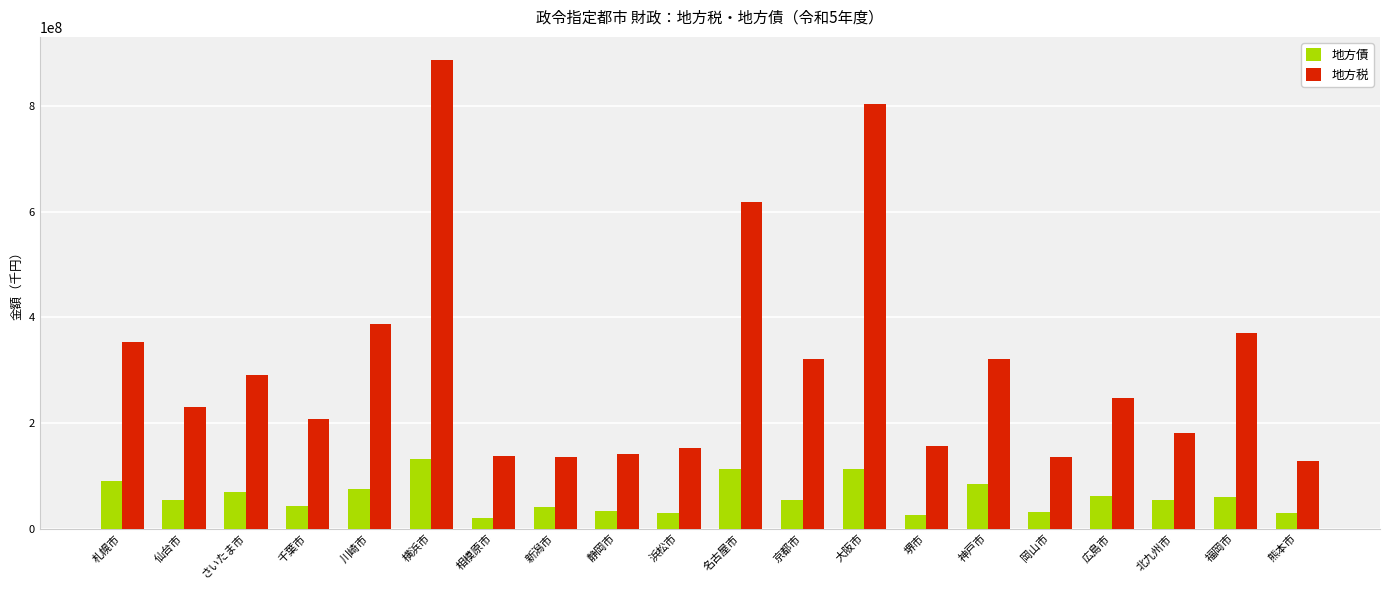

How many categories are shown in the chart?

20